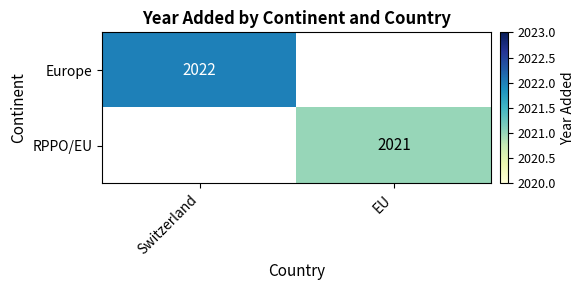

Which label corresponds to the largest value in the chart?

Switzerland